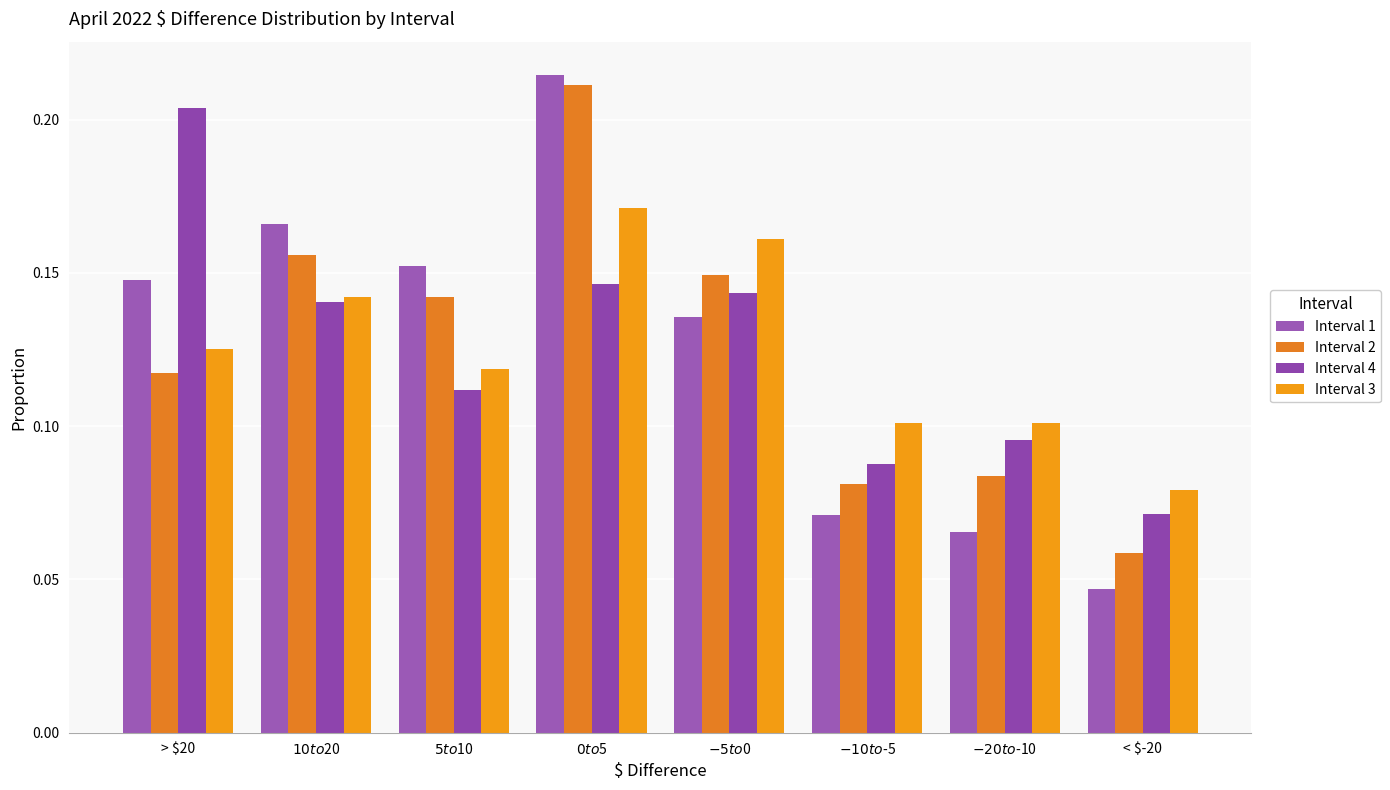

Which series has the largest total across all categories?

Interval 1